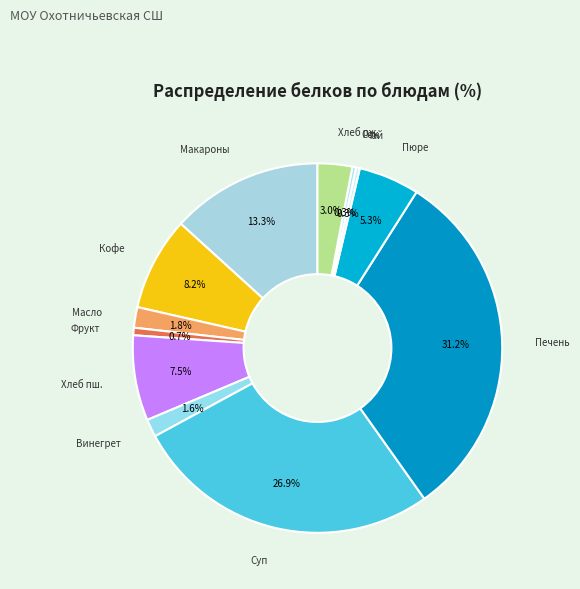

Which has a higher value, Печень or Винегрет?

Печень